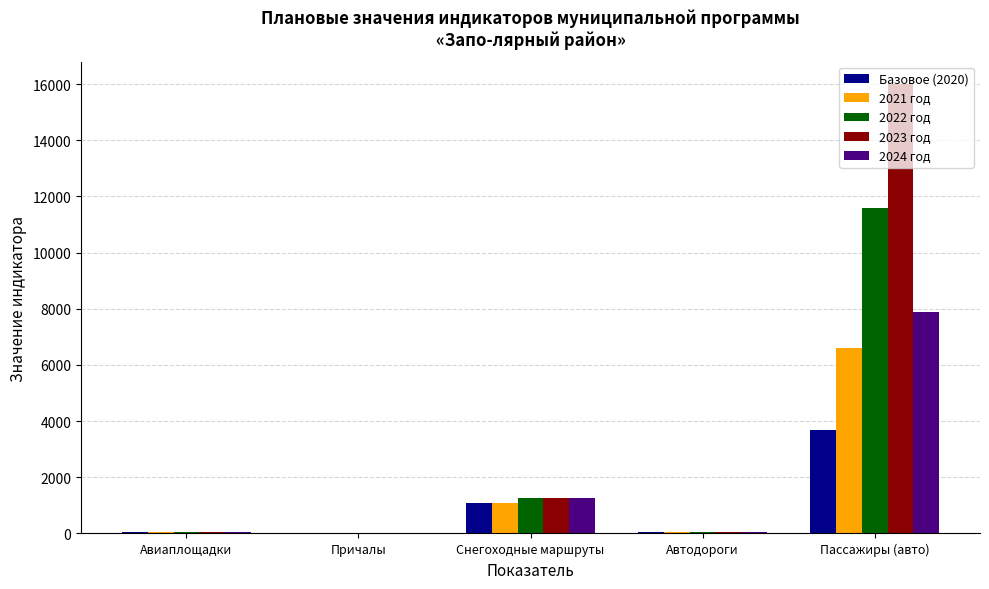

What is the average value of the 2021 год series?

1556.3